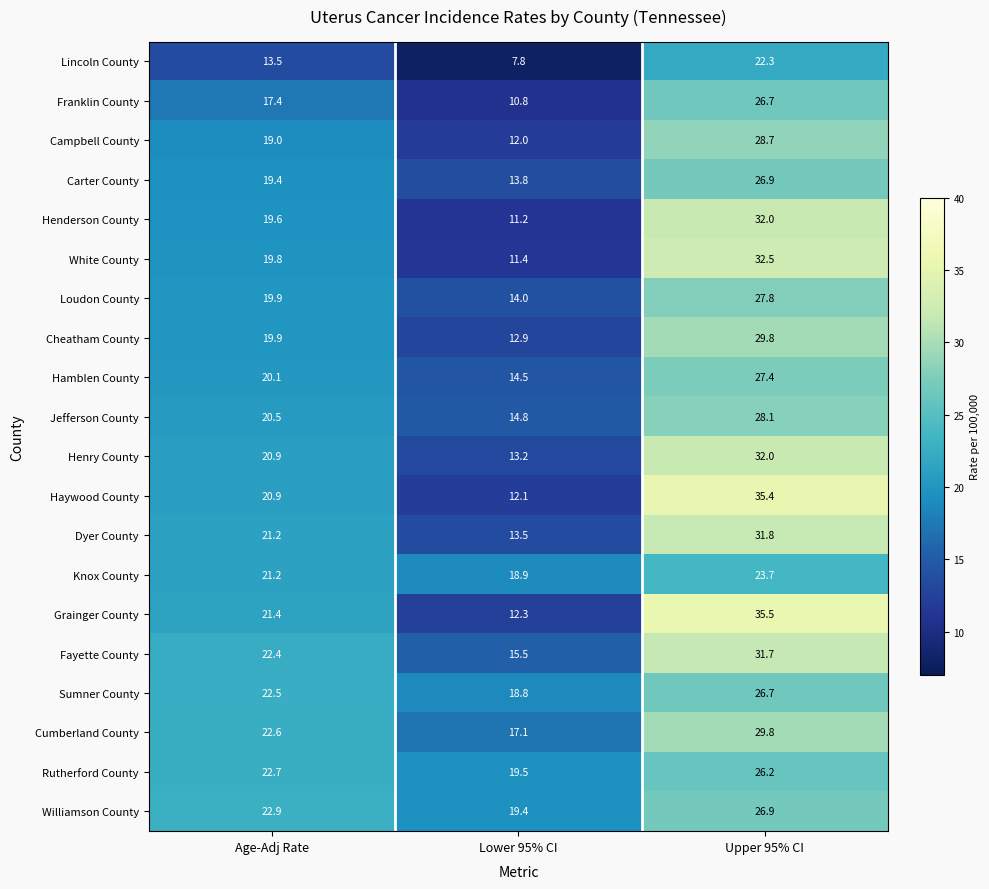

Is it true that Williamson County equals 9.4 at Lower 95% CI?

False